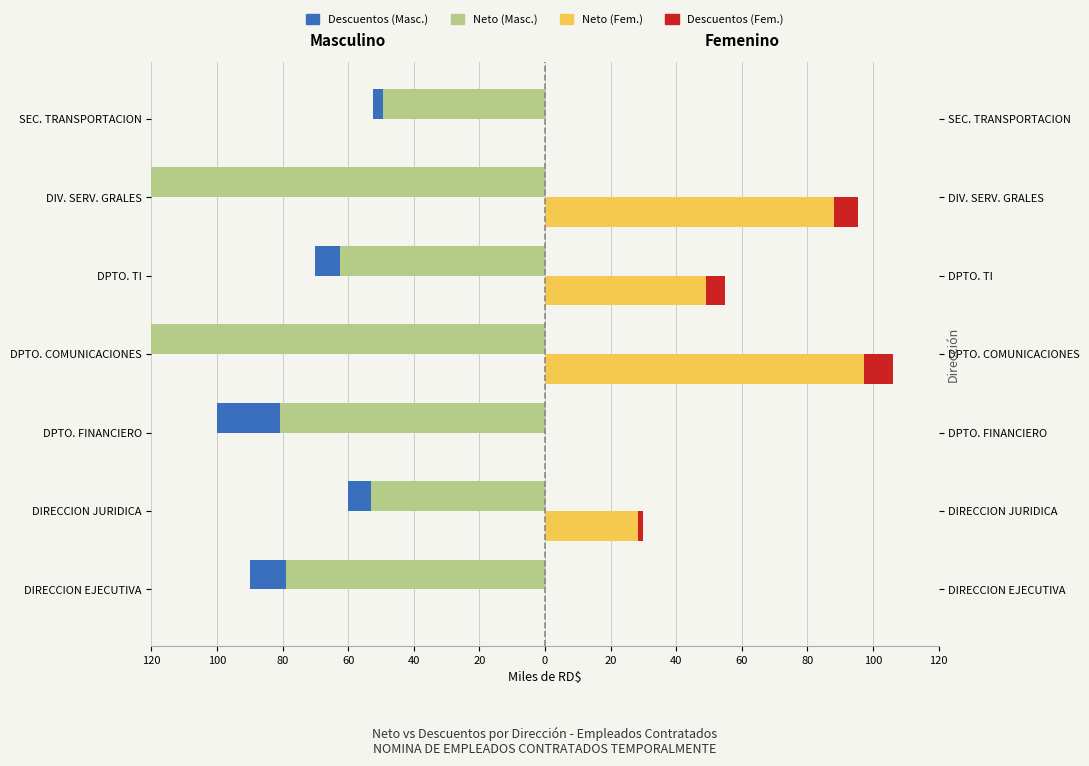

Read the Neto (Fem.) value at 20.

88.1